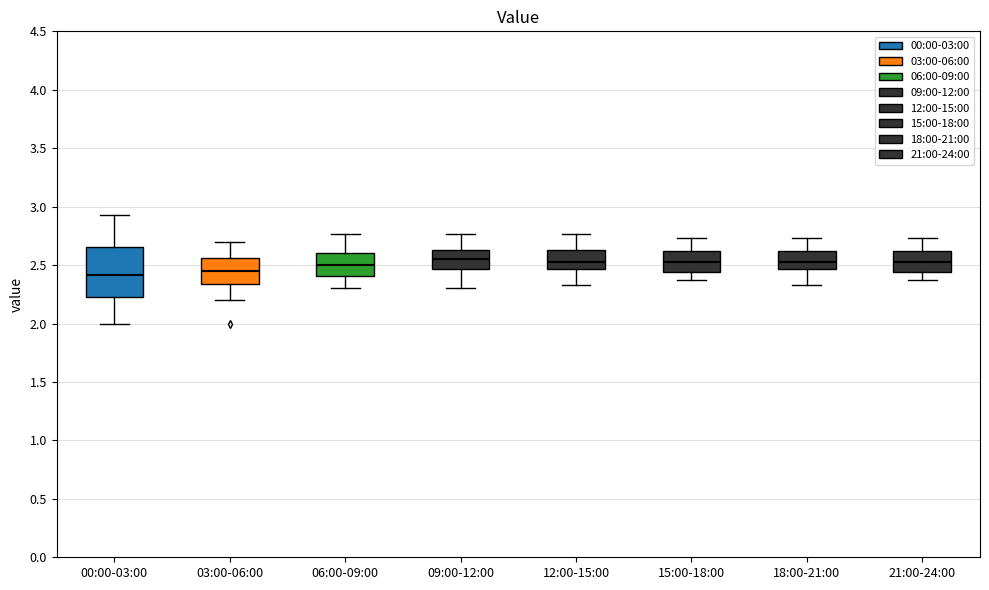

Reading left to right, read every box against the y-axis: the position of its median line, the range the box covers, and the ends of its whiskers. The values are not printed on the chart, so give them approximately, as read against the axis.

00:00-03:00: median 2.40, box 2.25 to 2.65, whiskers 2.00 to 2.95
03:00-06:00: median 2.45, box 2.35 to 2.55, whiskers 2.20 to 2.70
06:00-09:00: median 2.50, box 2.40 to 2.60, whiskers 2.30 to 2.75
09:00-12:00: median 2.55, box 2.45 to 2.65, whiskers 2.30 to 2.75
12:00-15:00: median 2.55, box 2.45 to 2.65, whiskers 2.35 to 2.75
15:00-18:00: median 2.55, box 2.45 to 2.60, whiskers 2.35 to 2.75
18:00-21:00: median 2.55, box 2.45 to 2.60, whiskers 2.35 to 2.75
21:00-24:00: median 2.55, box 2.45 to 2.60, whiskers 2.35 to 2.75